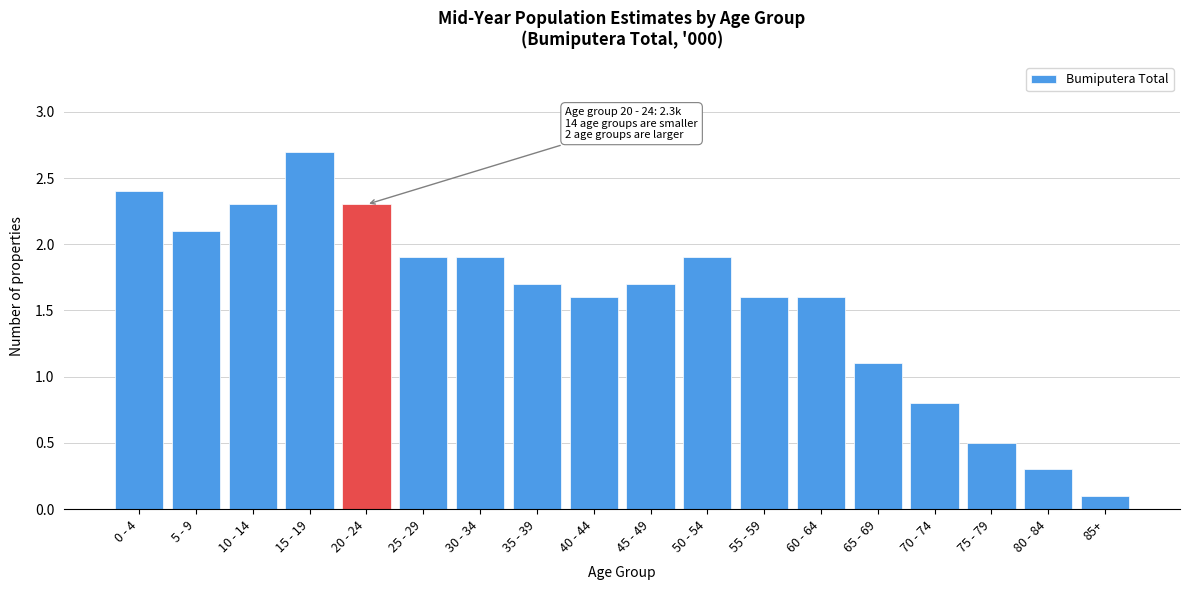

Reading left to right, list all the values displayed in this chart.

0 - 4=2.4	5 - 9=2.1	10 - 14=2.3	15 - 19=2.7	20 - 24=2.3	25 - 29=1.9	30 - 34=1.9	35 - 39=1.7	40 - 44=1.6	45 - 49=1.7	50 - 54=1.9	55 - 59=1.6	60 - 64=1.6	65 - 69=1.1	70 - 74=0.8	75 - 79=0.5	80 - 84=0.3	85+=0.1